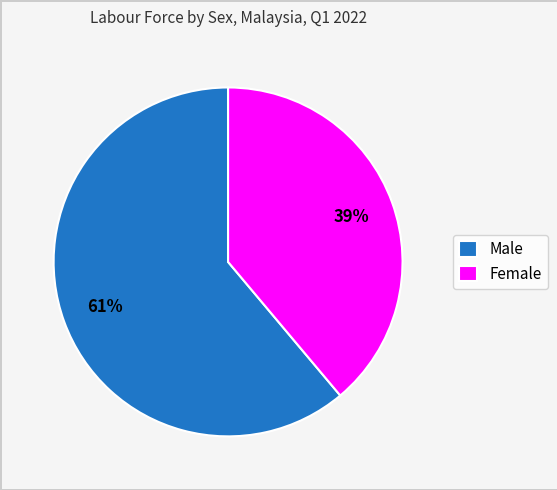

Between Female and Male, which is larger?

Male